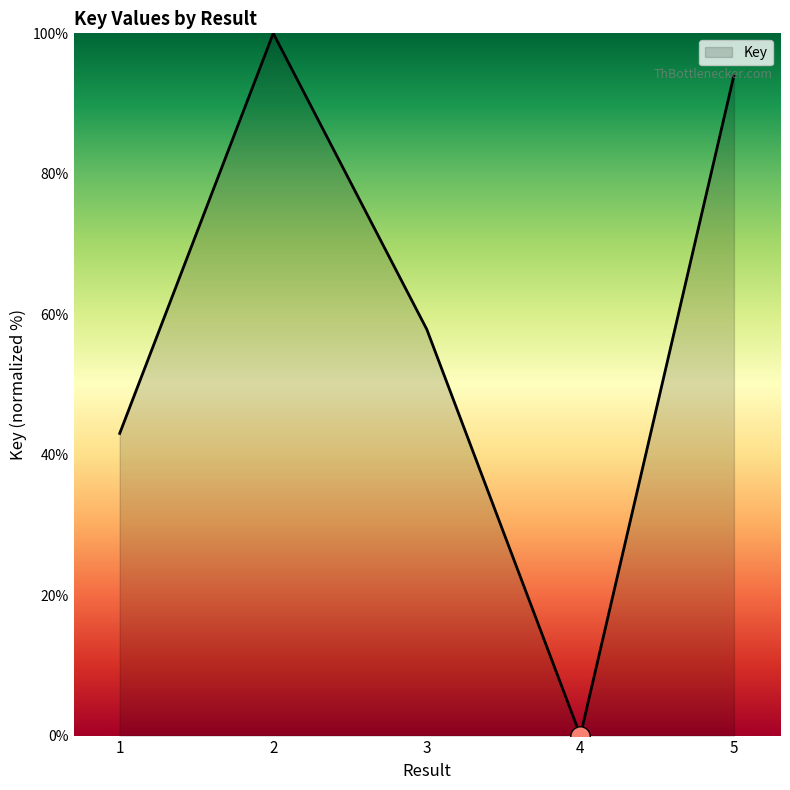

List the labels in order of value, largest first.

2, 5, 3, 1, 4